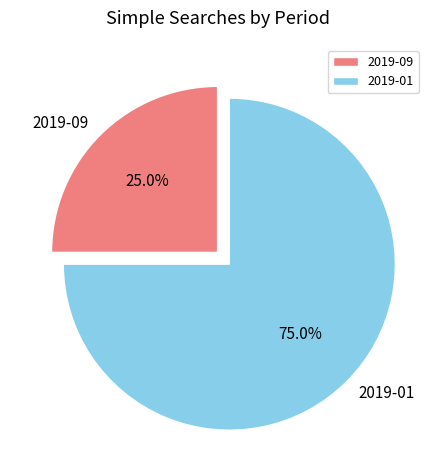

To the nearest percent, what is the average slice percentage?

50%